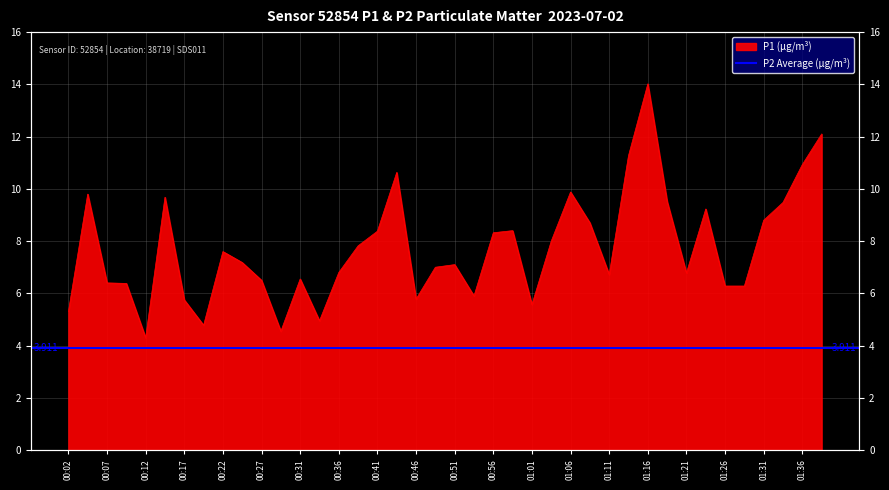

What is the maximum value shown in the chart?

14.0